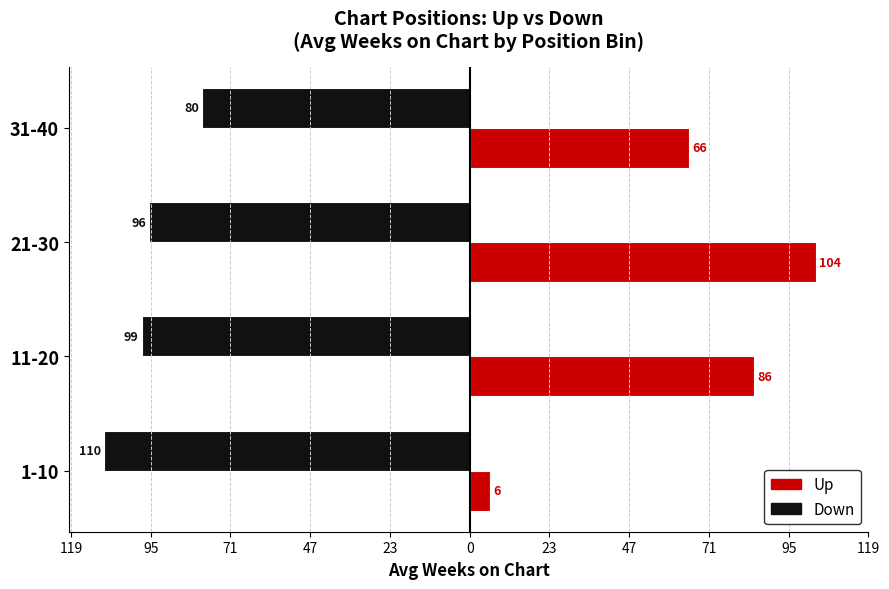

The value of down at 11-20 is -98.6. True or false?

True